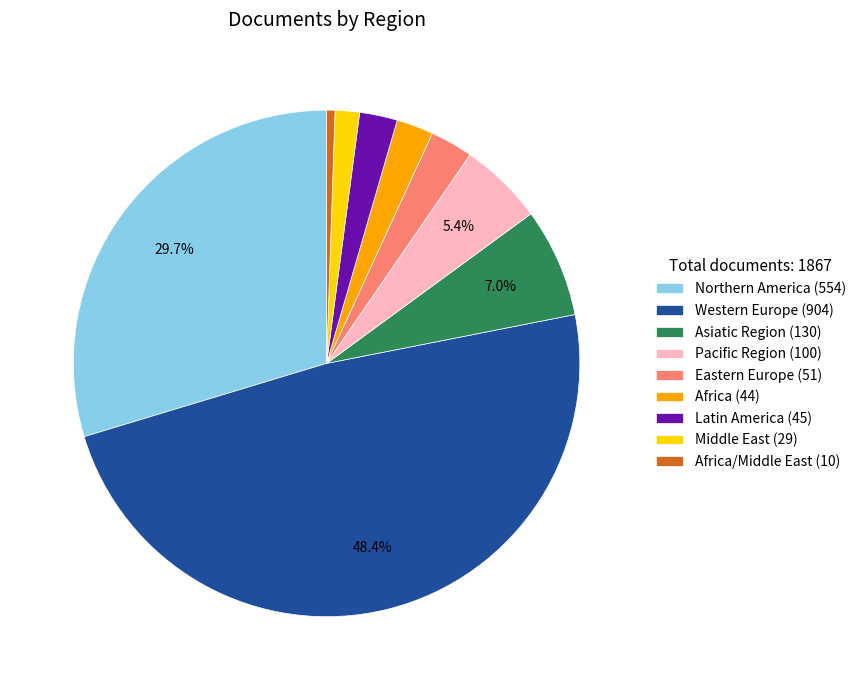

Between Western Europe (904) and Eastern Europe (51), which is larger?

Western Europe (904)